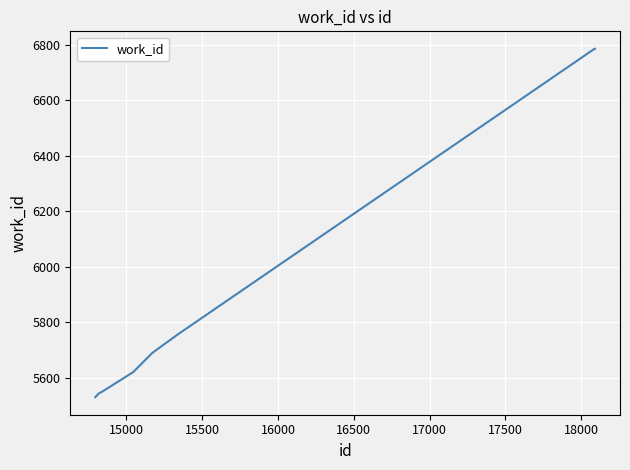

What is the difference between the maximum and minimum values?

1255